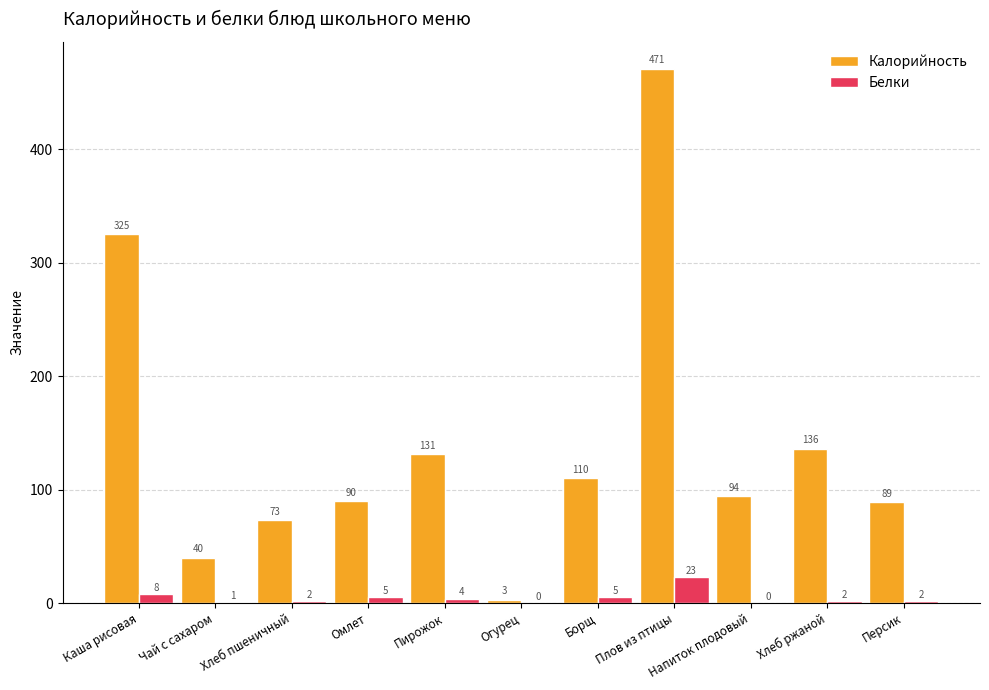

What is the sum of all Белки values?

52